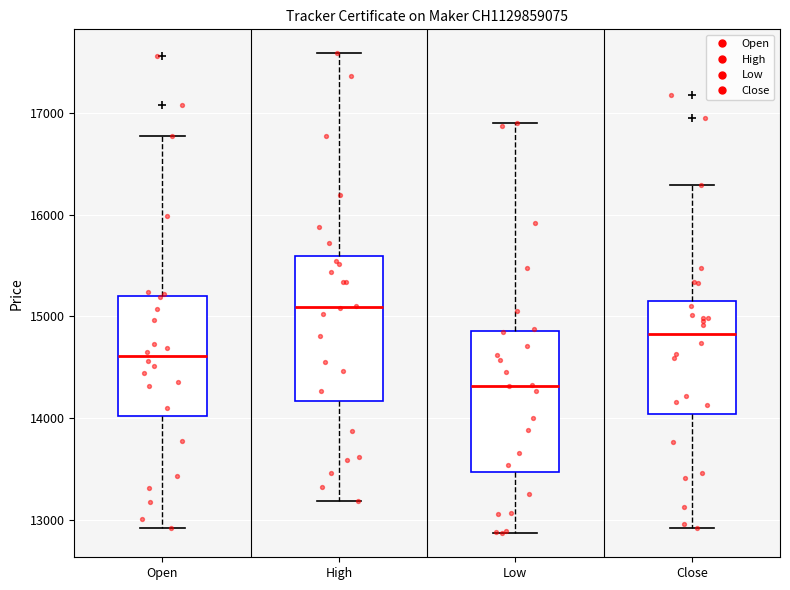

Which box has the highest median line?

High